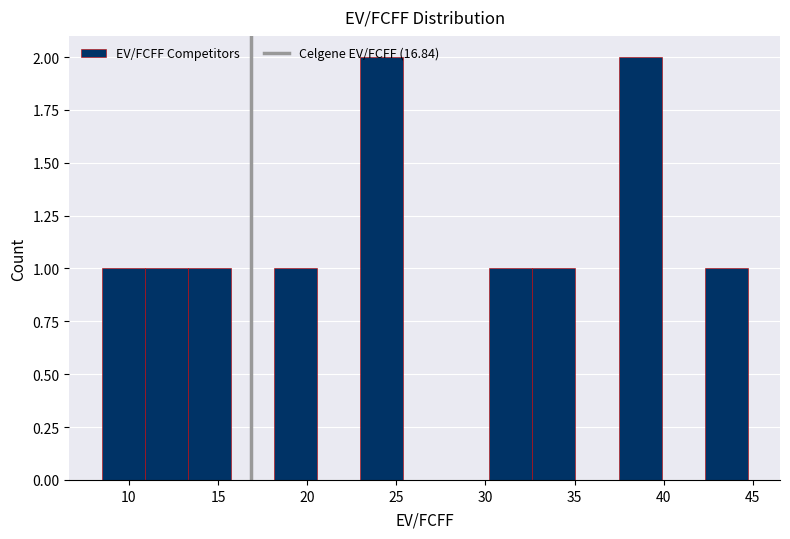

Reading left to right, transcribe this chart: for each bar, give the range it covers on the x-axis and its height. Neither the bar edges nor the heights are printed on the chart, so give them approximately, as read against the axes.

8.5 to 11.0: 1
11.0 to 13.5: 1
13.5 to 15.5: 1
15.5 to 18.0: 0
18.0 to 20.5: 1
20.5 to 23.0: 0
23.0 to 25.5: 2
25.5 to 28.0: 0
28.0 to 30.0: 0
30.0 to 32.5: 1
32.5 to 35.0: 1
35.0 to 37.5: 0
37.5 to 40.0: 2
40.0 to 42.5: 0
42.5 to 44.5: 1